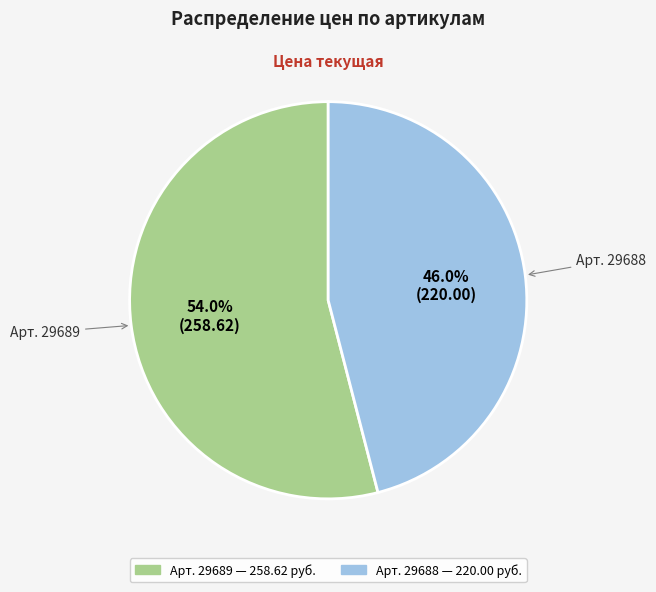

Does any single category account for the majority?

Yes